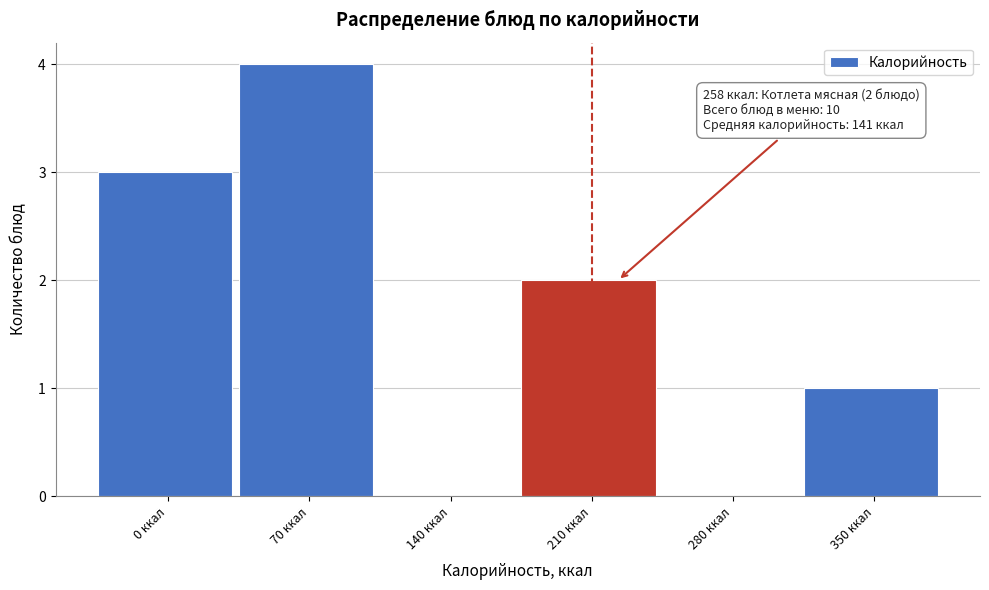

Reading left to right, extract all data points from this chart.

0 ккал=3	70 ккал=4	140 ккал=0	210 ккал=2	280 ккал=0	350 ккал=1